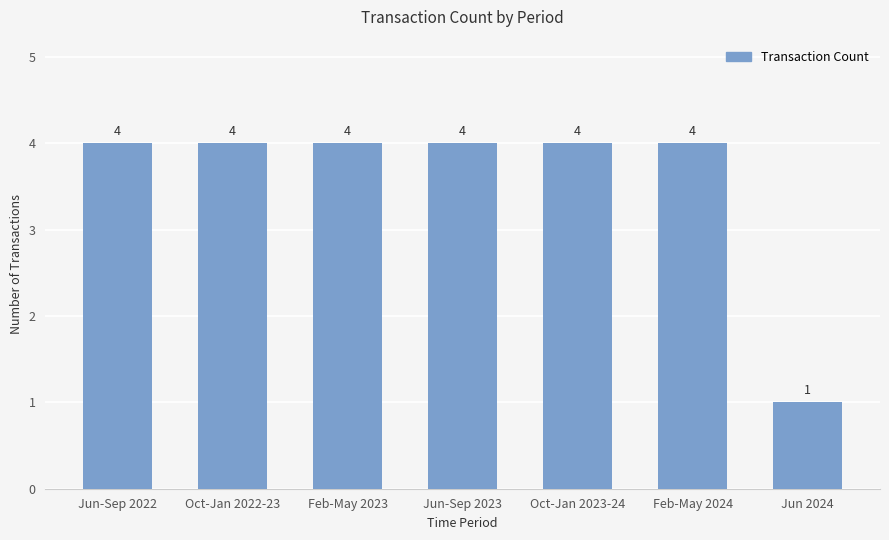

What is the greatest value displayed?

4